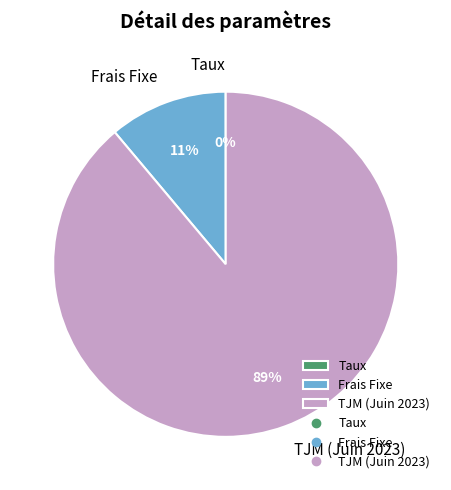

Which slice is the largest?

TJM (Juin 2023)